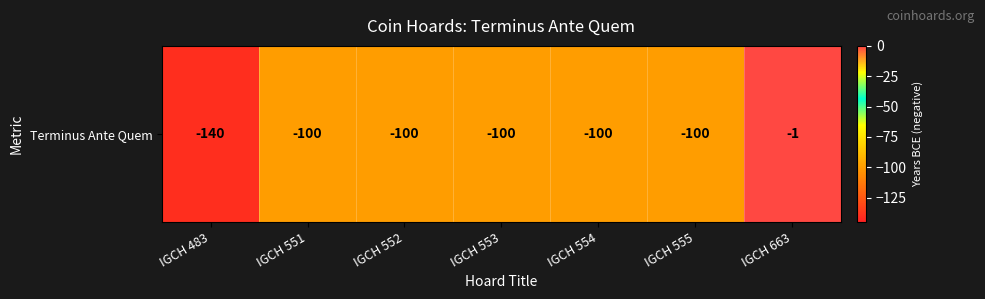

What is the change in value from IGCH 483 to IGCH 555?

+40